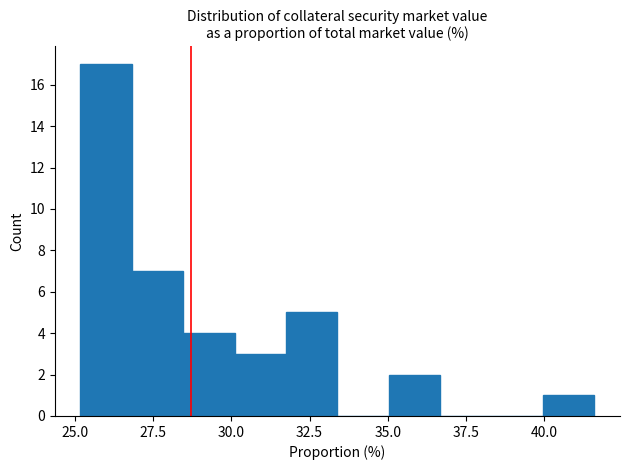

Read against the x-axis, roughly where is the centre of the tallest bar?

26.0